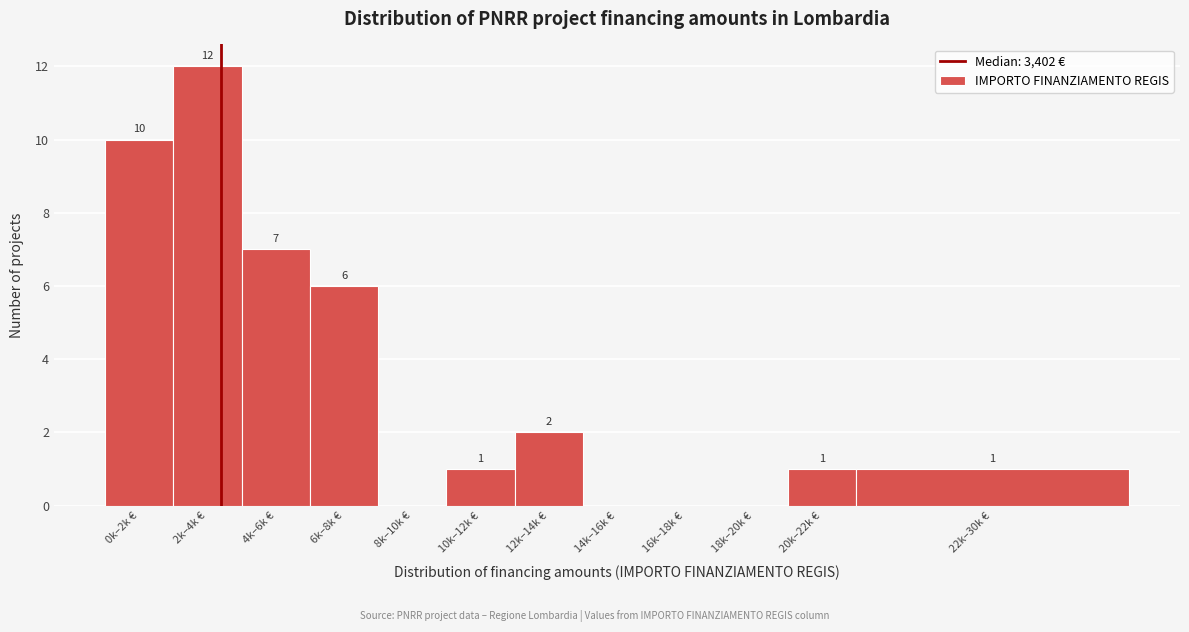

Reading right to left, extract all data points from this chart.

22k–30k €=1	20k–22k €=1	18k–20k €=0	16k–18k €=0	14k–16k €=0	12k–14k €=2	10k–12k €=1	8k–10k €=0	6k–8k €=6	4k–6k €=7	2k–4k €=12	0k–2k €=10